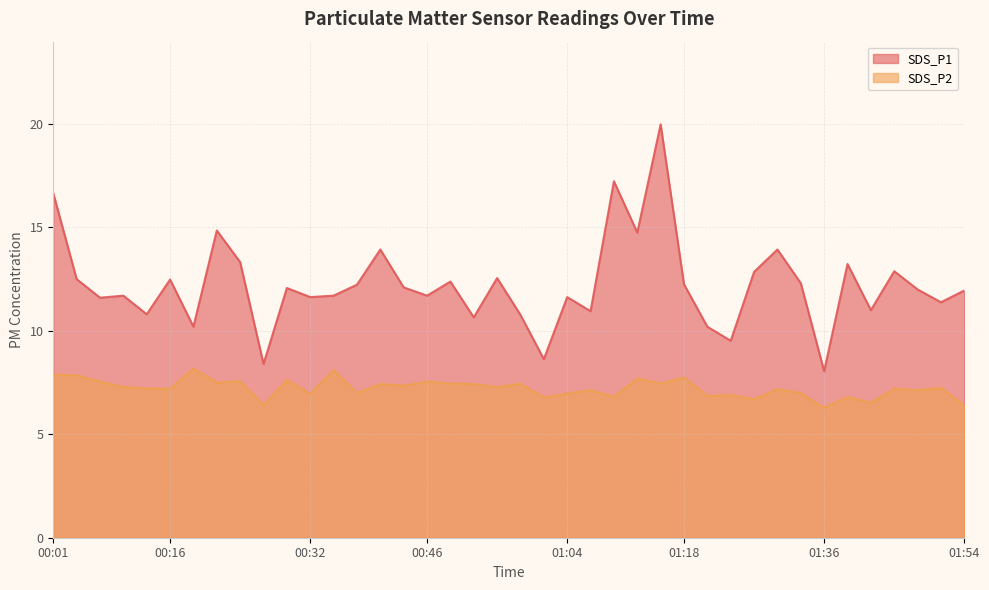

Read the SDS_P1 value at 00:46.

11.7